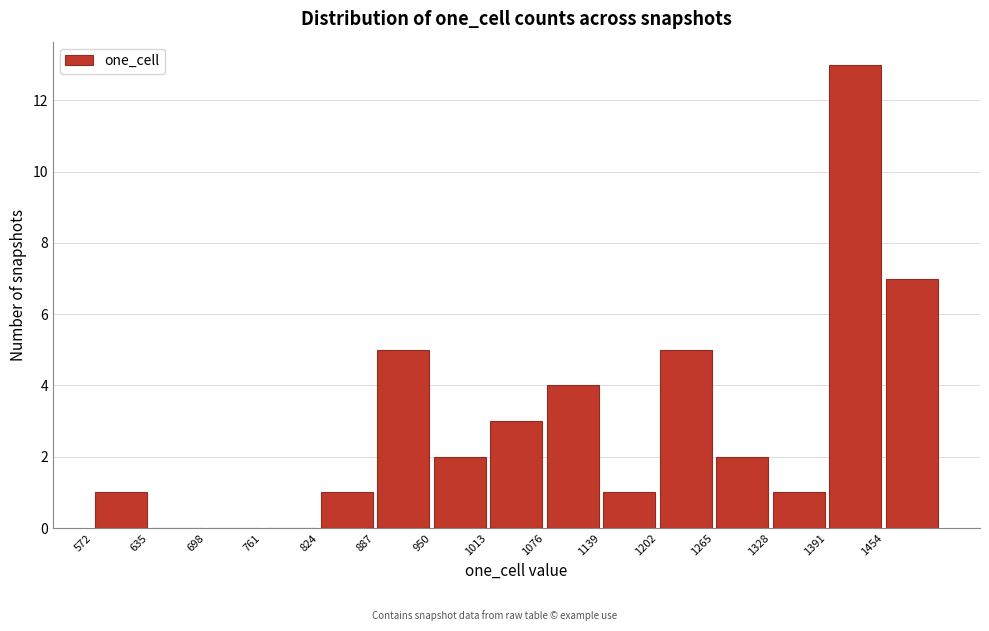

What is the height of the bar covering 572 to 635 on the x-axis? Neither the bar edges nor the heights are printed on the chart, so give them approximately, as read against the axes.

1